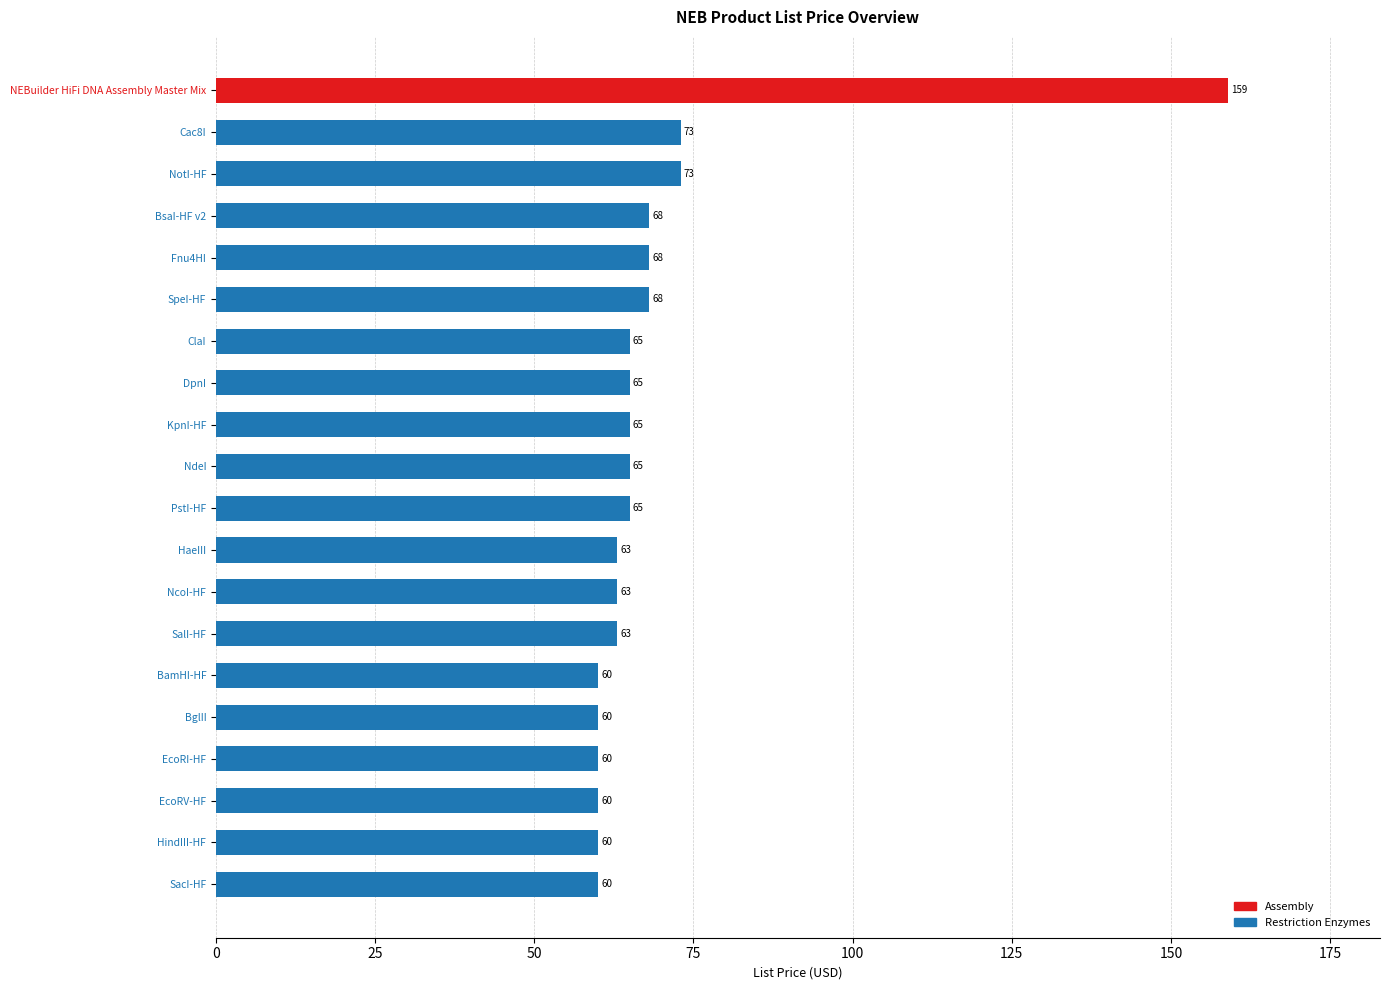

Which category has the highest value across all series?

NEBuilder HiFi DNA Assembly Master Mix